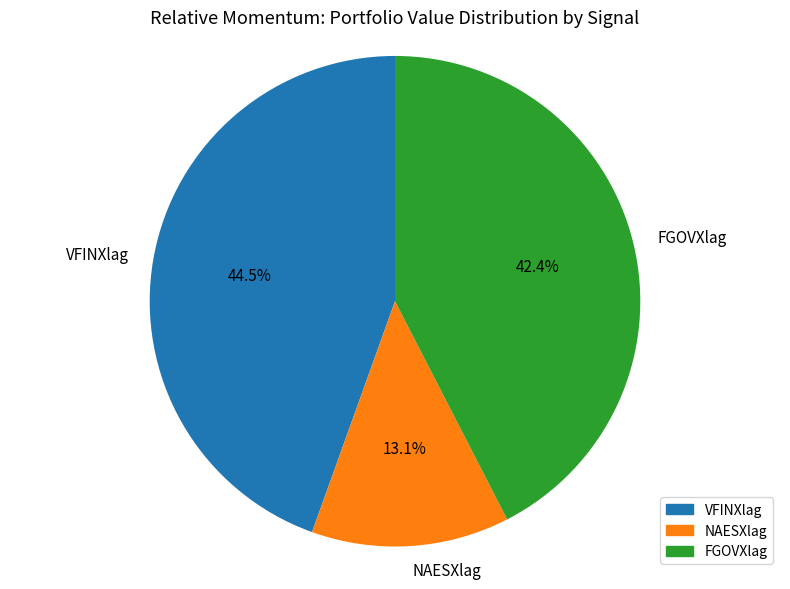

What is the largest slice in the pie chart?

VFINXlag